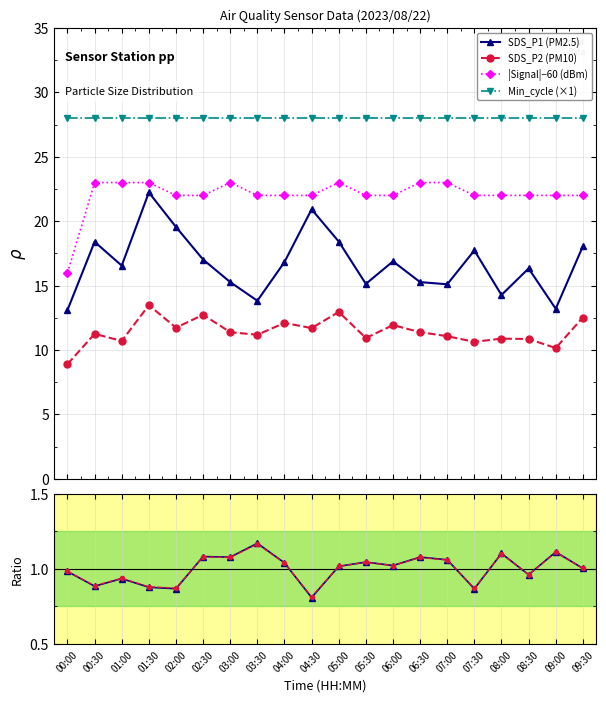

True or false: |Signal|−60 (dBm) has a value of 23.0 at 01:30.

True